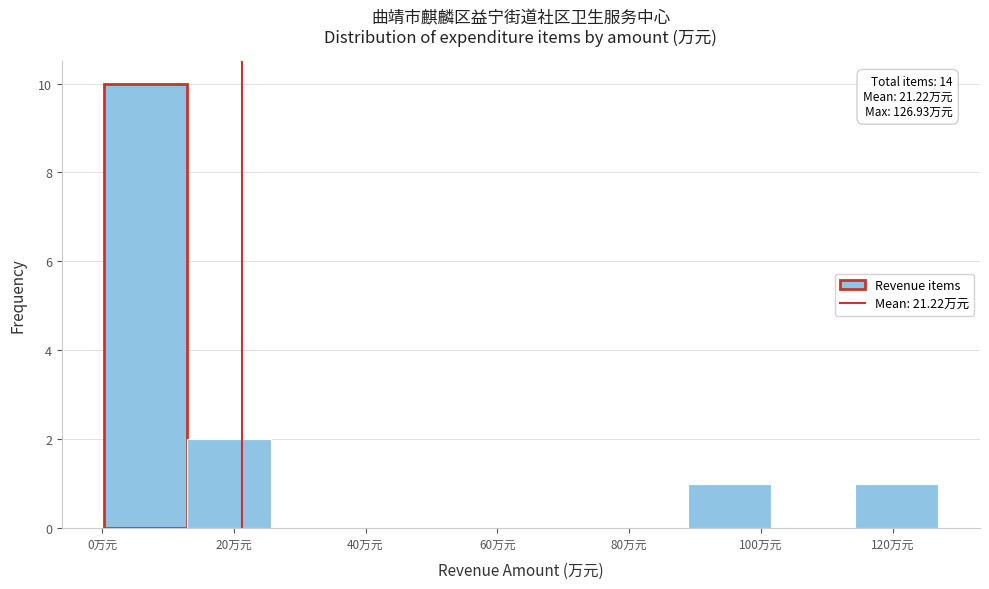

Over which range of the x-axis is the bar tallest?

0 to 12